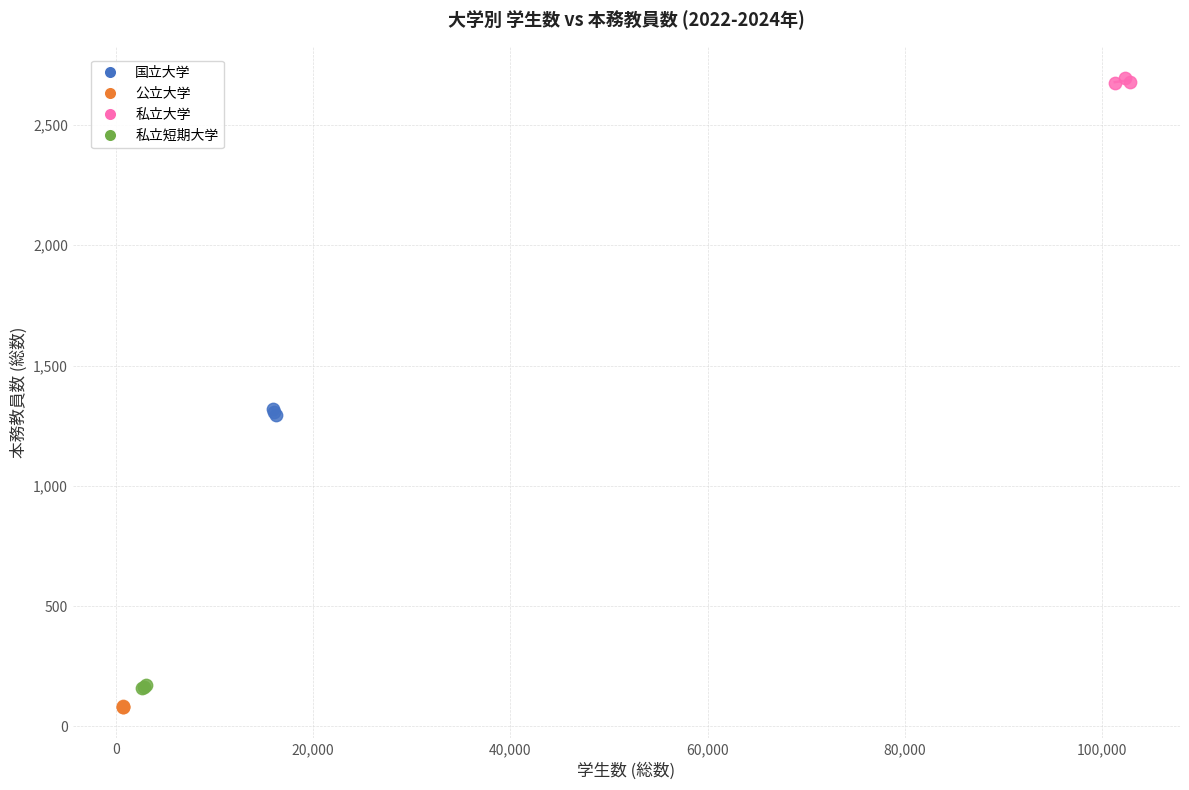

What are all the series names shown in the legend?

国立大学, 公立大学, 私立大学, 私立短期大学